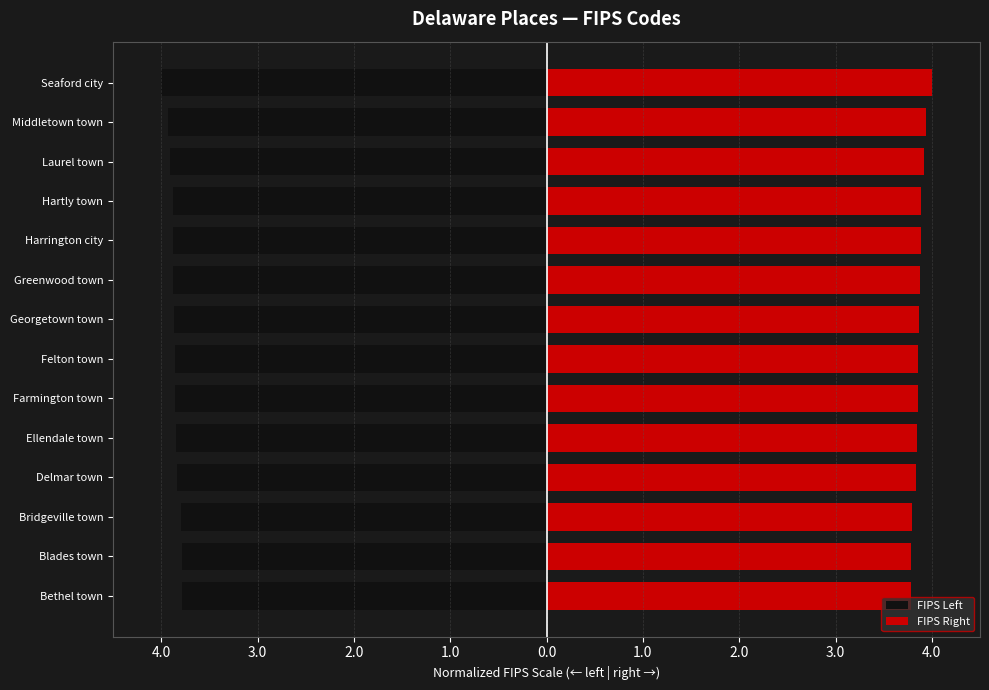

At how many categories does at least one series exceed 2?

14